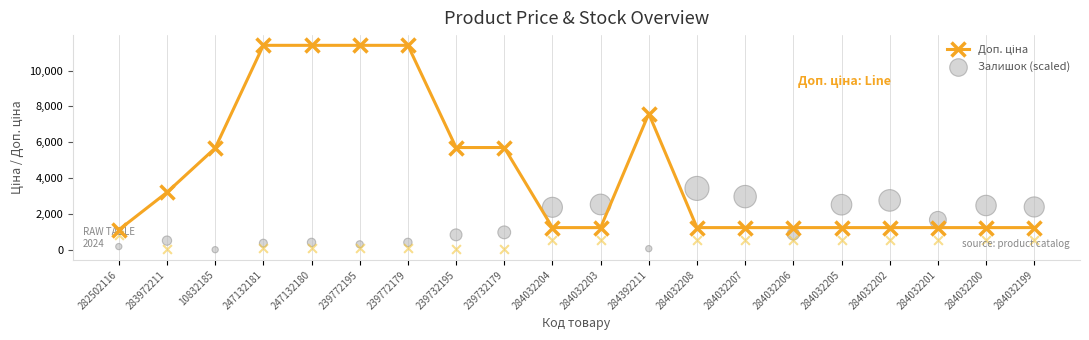

What is the total value across all series at 284392211?

7657.4